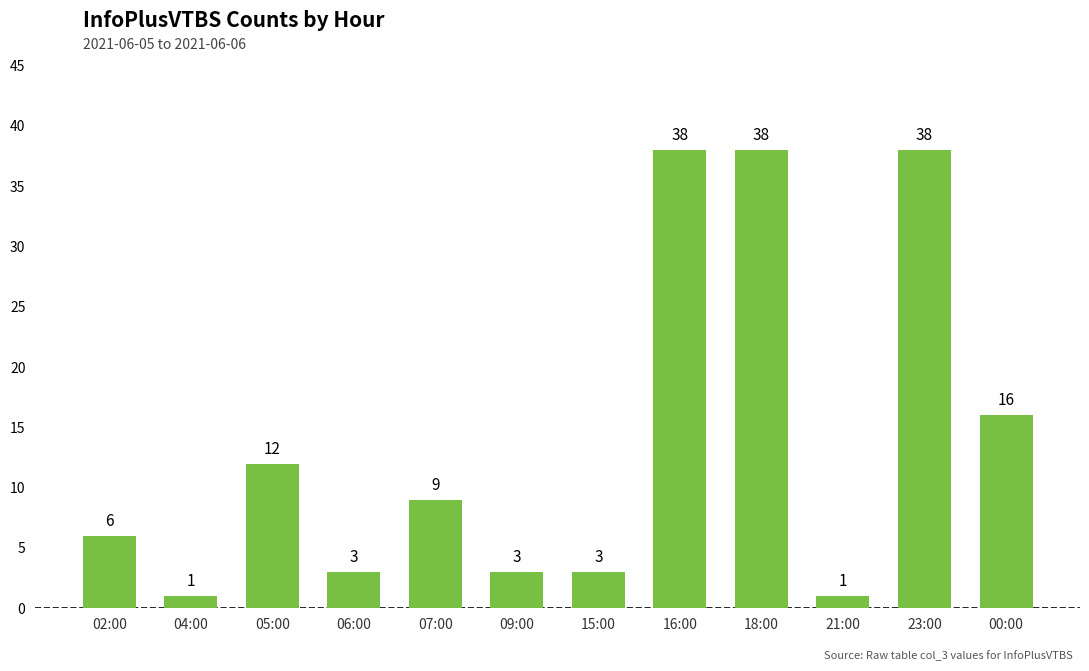

Reading right to left, extract all data points from this chart.

16	38	1	38	38	3	3	9	3	12	1	6